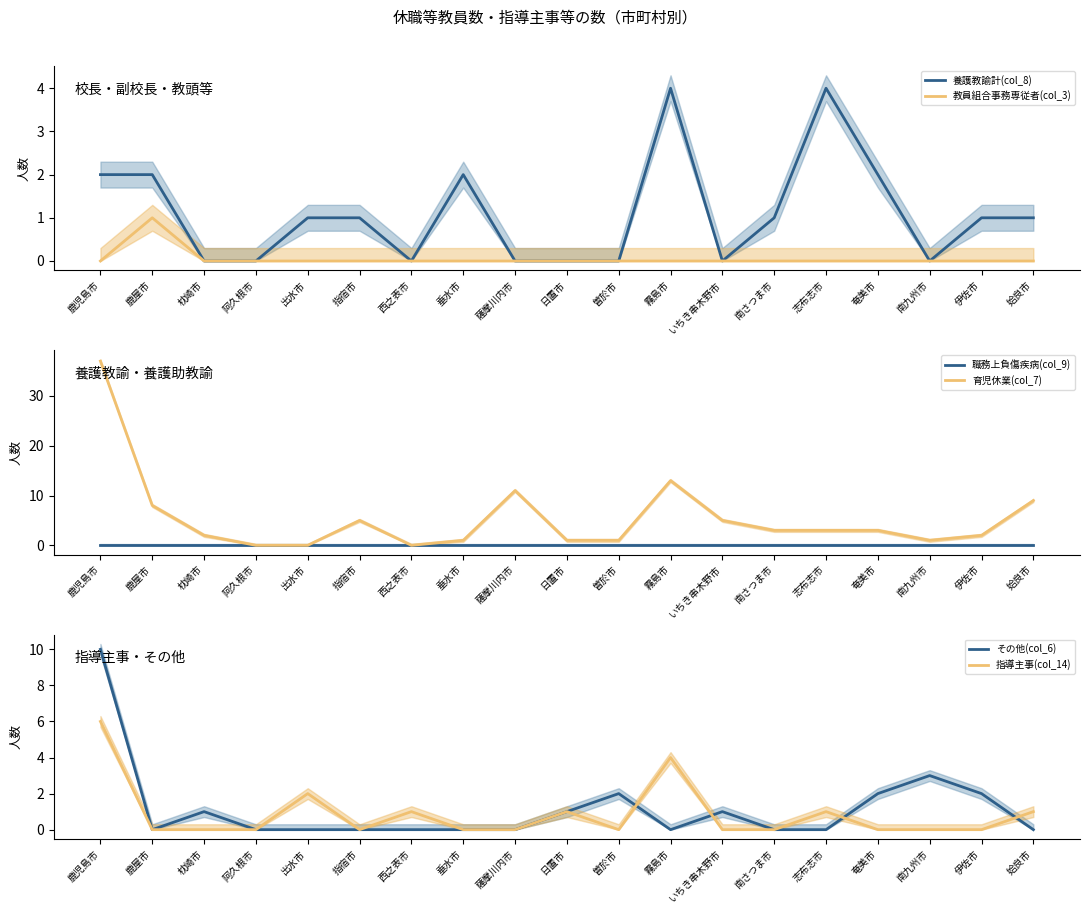

Reading left to right, what are all the values shown in this chart?

養護教諭計(col_8): 鹿児島市=2	鹿屋市=2	枕崎市=0	阿久根市=0	出水市=1	指宿市=1	西之表市=0	垂水市=2	薩摩川内市=0	日置市=0	曽於市=0	霧島市=4	いちき串木野市=0	南さつま市=1	志布志市=4	奄美市=2	南九州市=0	伊佐市=1	姶良市=1
教員組合事務専従者(col_3): 鹿児島市=0	鹿屋市=1	枕崎市=0	阿久根市=0	出水市=0	指宿市=0	西之表市=0	垂水市=0	薩摩川内市=0	日置市=0	曽於市=0	霧島市=0	いちき串木野市=0	南さつま市=0	志布志市=0	奄美市=0	南九州市=0	伊佐市=0	姶良市=0
職務上負傷疾病(col_9): 鹿児島市=0	鹿屋市=0	枕崎市=0	阿久根市=0	出水市=0	指宿市=0	西之表市=0	垂水市=0	薩摩川内市=0	日置市=0	曽於市=0	霧島市=0	いちき串木野市=0	南さつま市=0	志布志市=0	奄美市=0	南九州市=0	伊佐市=0	姶良市=0
育児休業(col_7): 鹿児島市=37	鹿屋市=8	枕崎市=2	阿久根市=0	出水市=0	指宿市=5	西之表市=0	垂水市=1	薩摩川内市=11	日置市=1	曽於市=1	霧島市=13	いちき串木野市=5	南さつま市=3	志布志市=3	奄美市=3	南九州市=1	伊佐市=2	姶良市=9
その他(col_6): 鹿児島市=10	鹿屋市=0	枕崎市=1	阿久根市=0	出水市=0	指宿市=0	西之表市=0	垂水市=0	薩摩川内市=0	日置市=1	曽於市=2	霧島市=0	いちき串木野市=1	南さつま市=0	志布志市=0	奄美市=2	南九州市=3	伊佐市=2	姶良市=0
指導主事(col_14): 鹿児島市=6	鹿屋市=0	枕崎市=0	阿久根市=0	出水市=2	指宿市=0	西之表市=1	垂水市=0	薩摩川内市=0	日置市=1	曽於市=0	霧島市=4	いちき串木野市=0	南さつま市=0	志布志市=1	奄美市=0	南九州市=0	伊佐市=0	姶良市=1